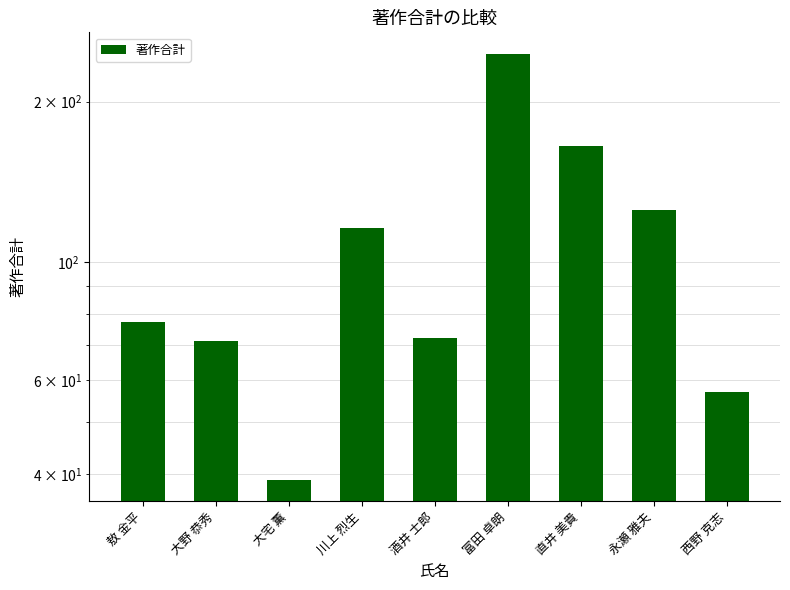

At which category does the chart reach its peak across all series?

富田 卓朗